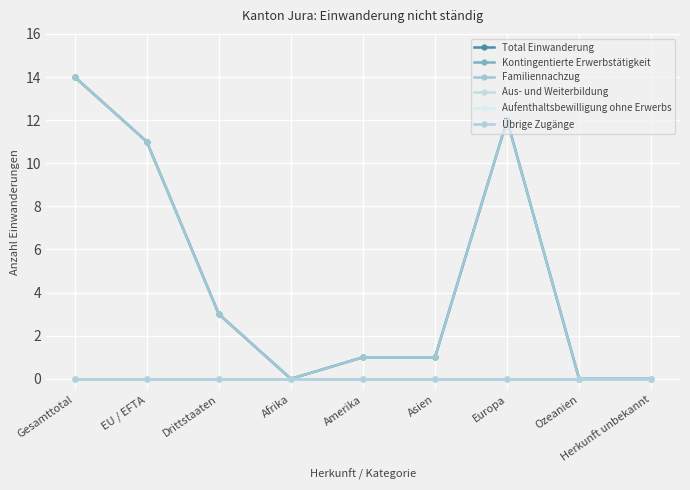

What is the sum of all Familiennachzug values?

42